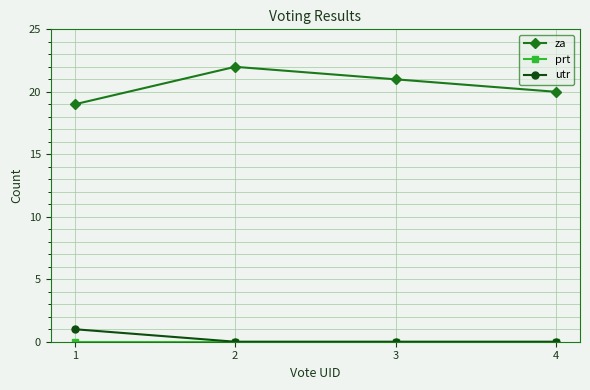

What is the maximum value shown in the chart?

22